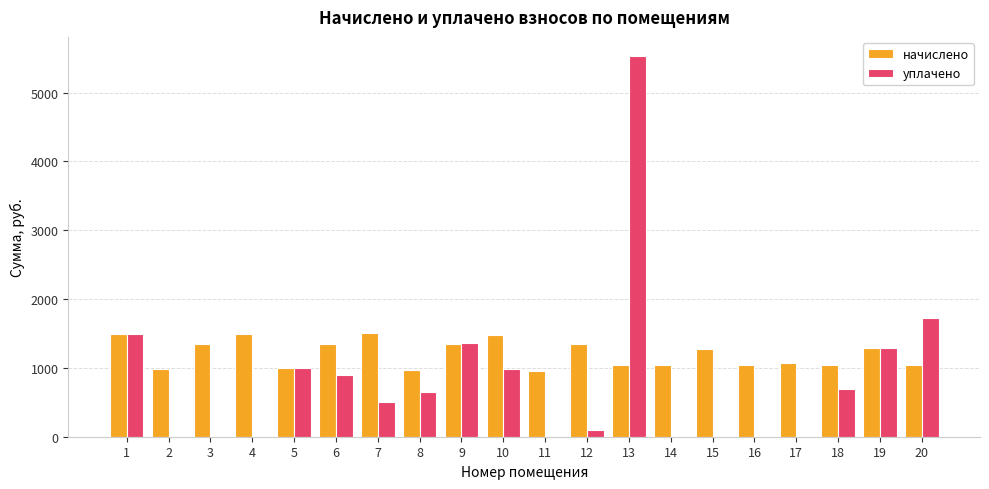

Are the bars horizontal?

No